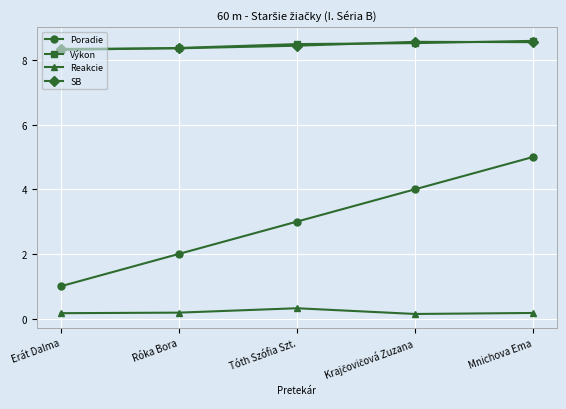

Between Erát Dalma and Mnichova Ema, which series saw the biggest shift?

Poradie